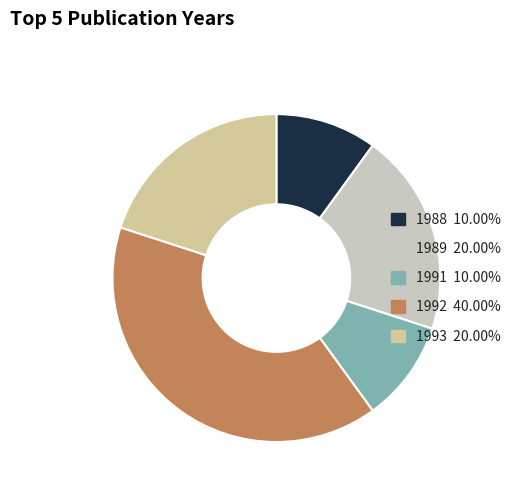

Is there a majority slice in this chart?

No